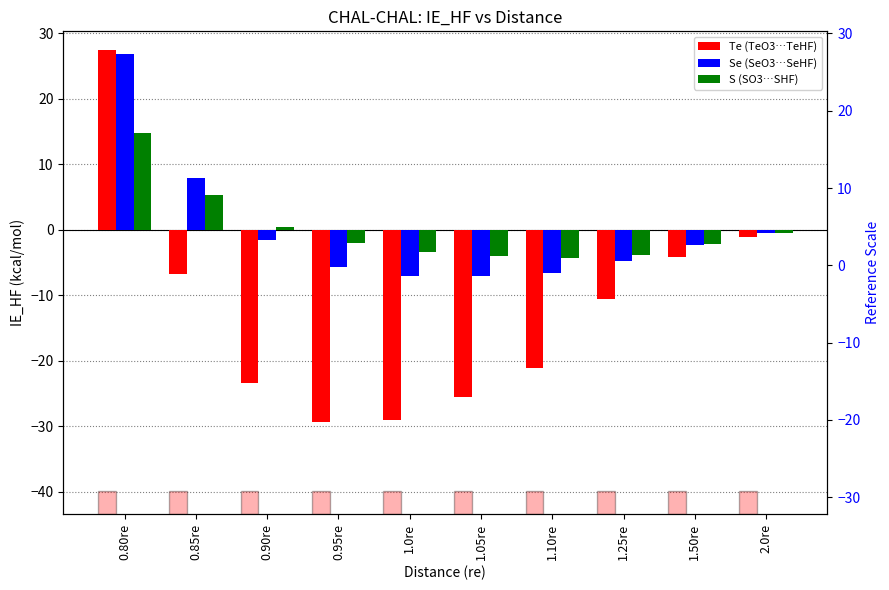

What is the total value across all series at 1.25re?

-19.1